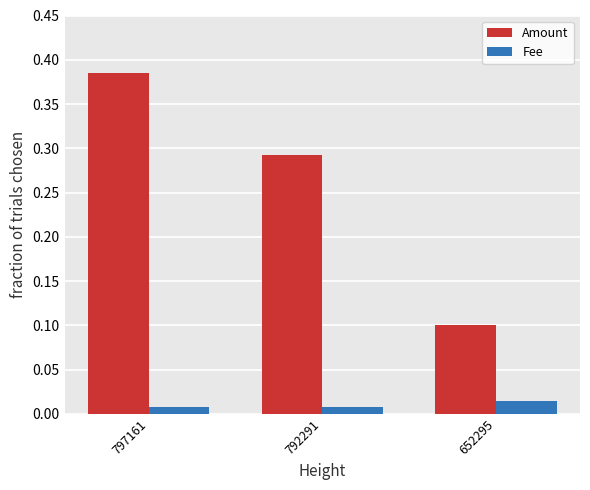

Which series has the largest range (max minus min)?

Amount